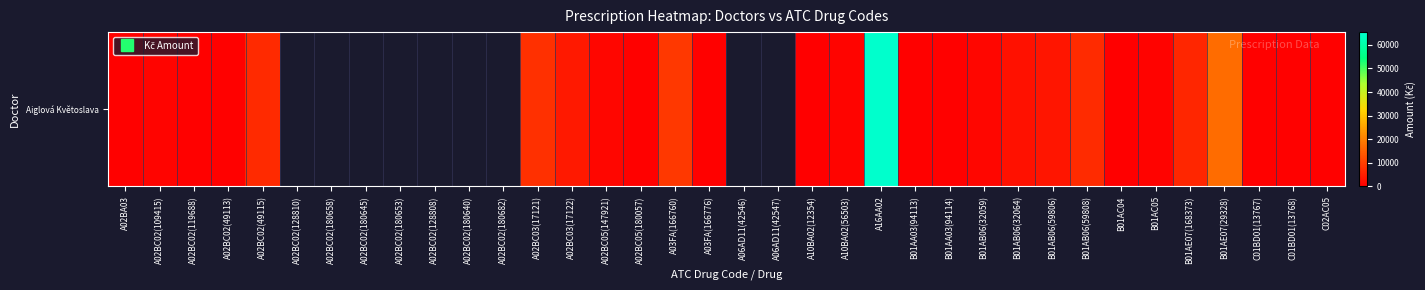

Rank the categories by value from lowest to highest.

A02BC02(119688), A02BA03, A02BC02(49113), A02BC02(109415), A02BC02(49115), A02BC02(128810), A02BC02(180658), A02BC02(180645), A02BC02(180653), A02BC02(128808), A02BC02(180640), A02BC02(180682), B01AC04, A10BA02(12354), B01AA03(94113), A02BC05(180057), C02AC05, C01BD01(13767), B01AA03(94114), A03FA(166776), C01BD01(13768), B01AC05, A10BA02(56503), B01AB06(32059), A02BC05(147921), B01AB06(32064), A02BC03(17122), A02BC03(17121), A03FA(166760), A06AD11(42546), A06AD11(42547), B01AB06(59806), B01AE07(168373), B01AB06(59808), B01AE07(29328), A16AA02